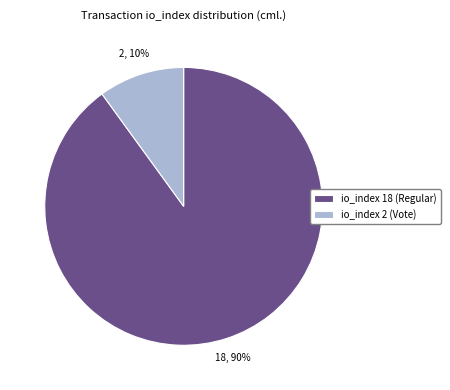

What is the largest slice in the pie chart?

io_index 18 (Regular)